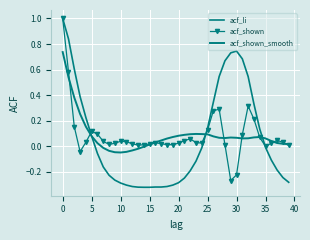

What is the difference between the maximum and minimum values in the acf_li series?

1.3